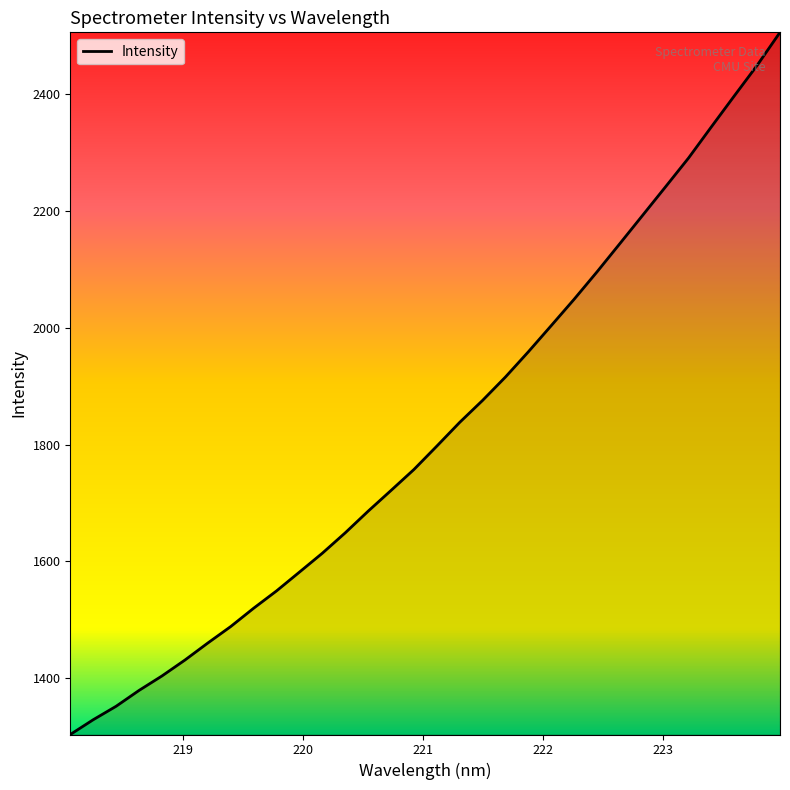

What is the smallest value displayed?

1303.5